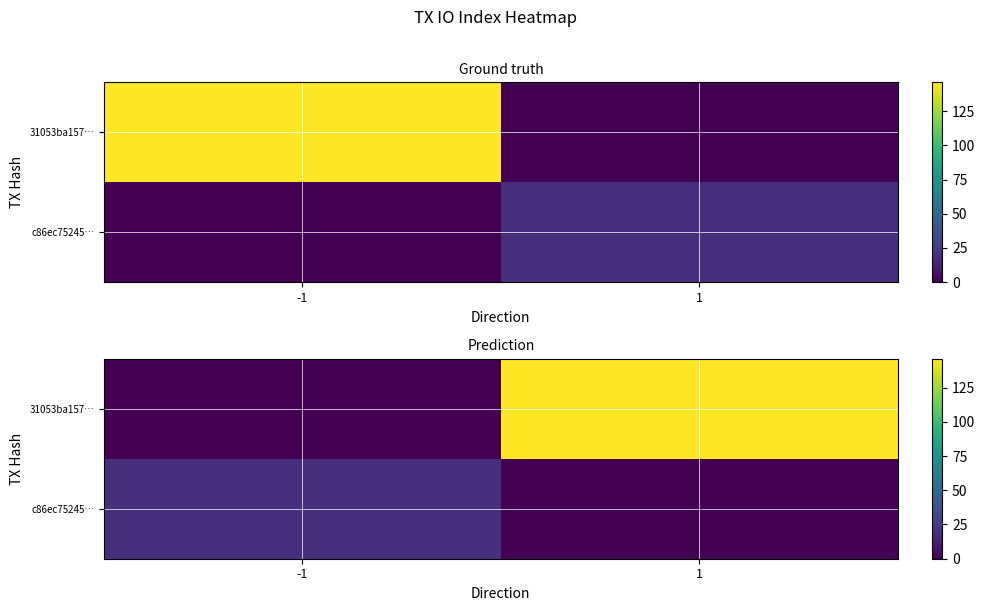

What is the average value of the 31053ba157… series?

73